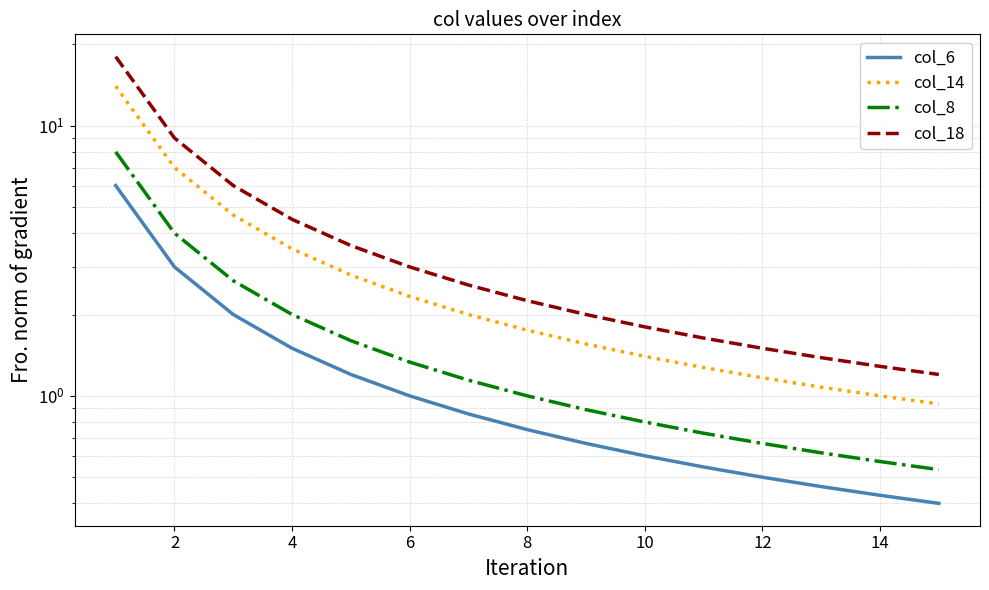

True or false: col_14 and col_8 cross at least once.

False